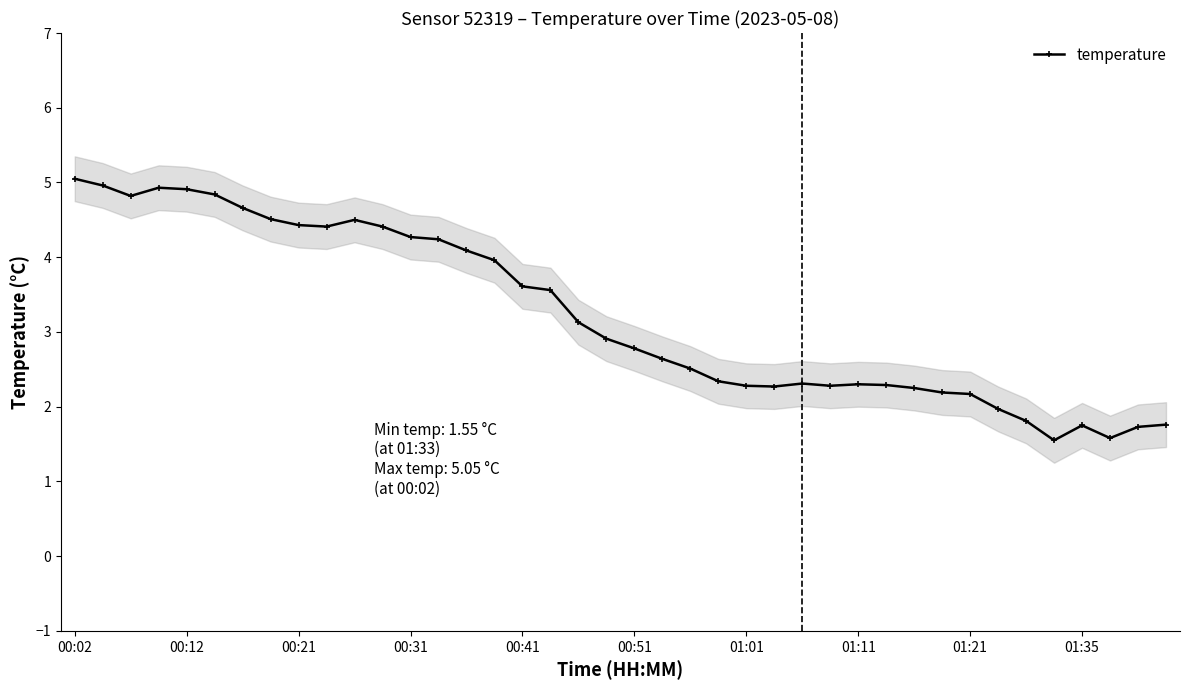

True or false: the data has more than 0 interior local peaks.

True